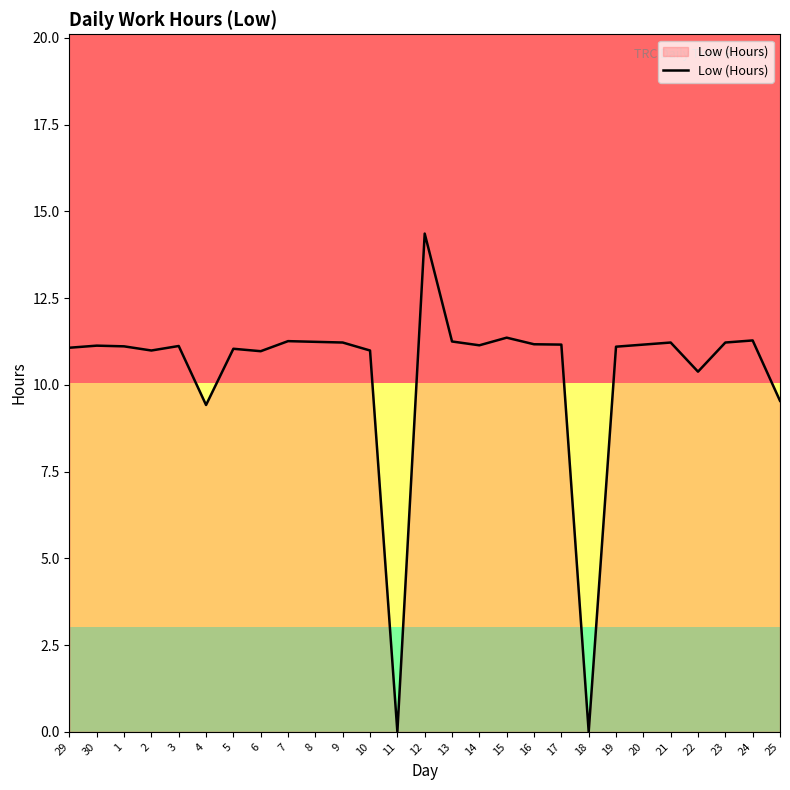

What position from the right is 15?

11